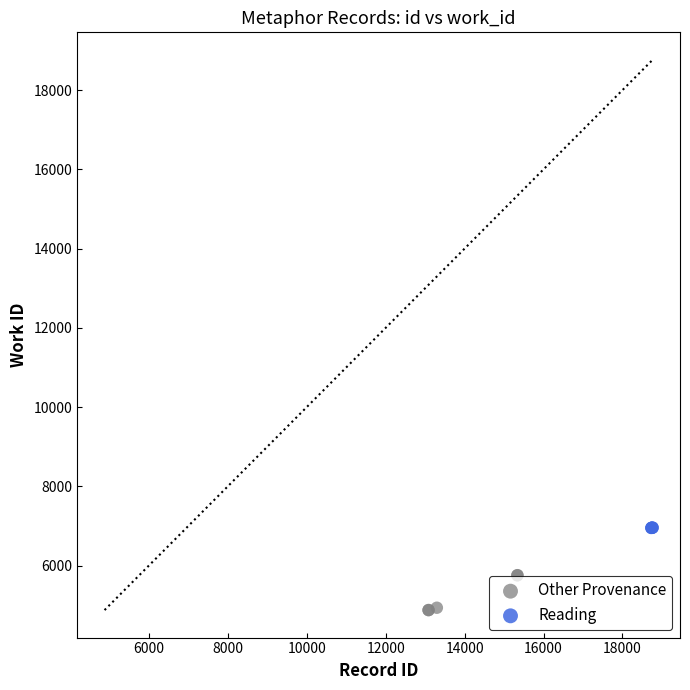

Which series contains the lowest Y value?

Other Provenance